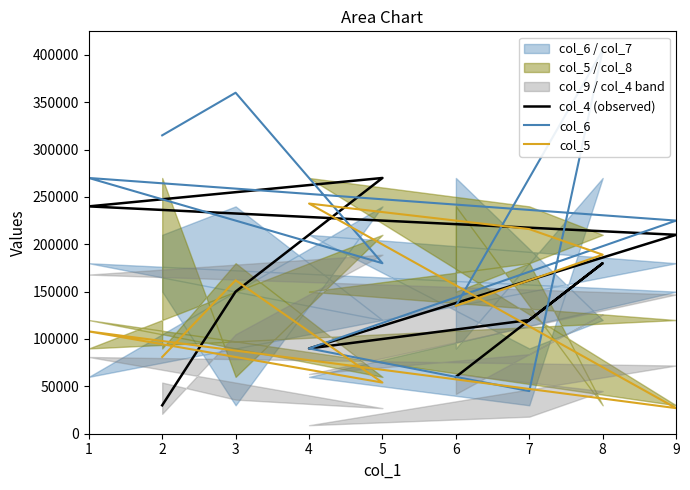

List the series in order of their peak value, lowest first.

col_5, col_4 (observed), col_6